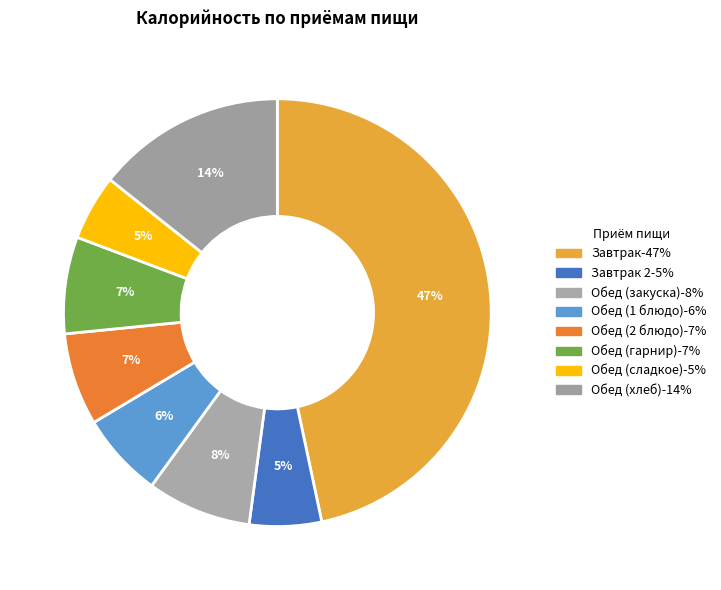

What is the smallest slice in the pie chart?

Обед (сладкое)